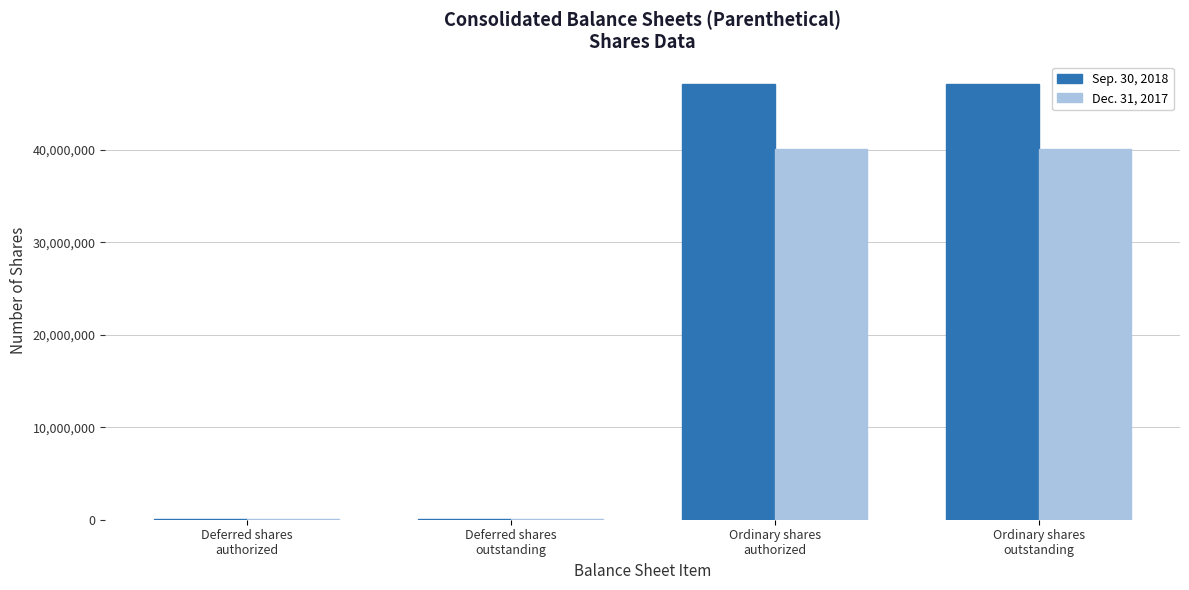

Count the Sep. 30, 2018 values in the range 40000 to 47185048.

4